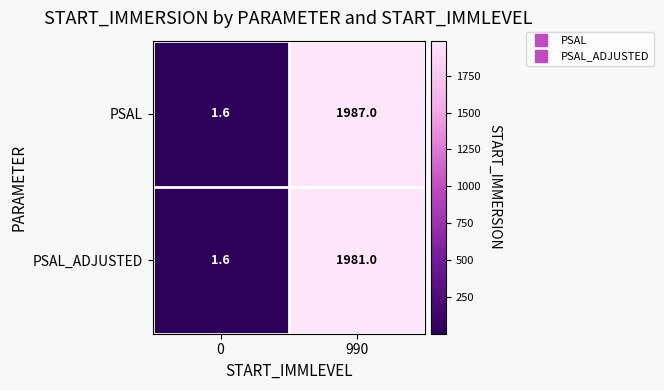

What is the average value of the PSAL series?

994.3